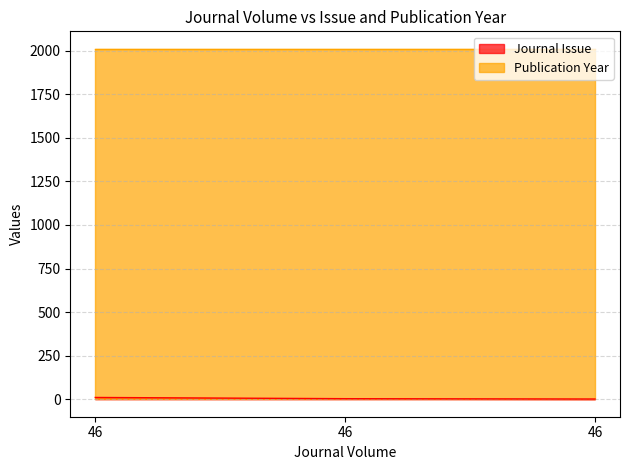

What is the maximum value shown in the chart?

2011